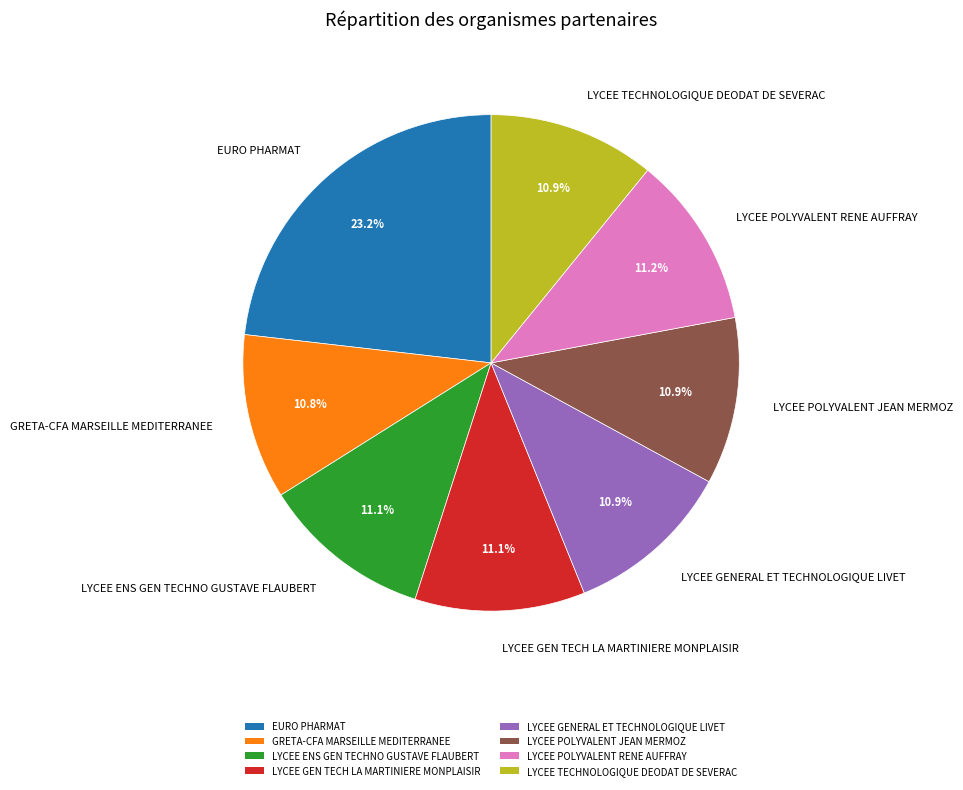

To the nearest percent, what is the average slice percentage?

12%